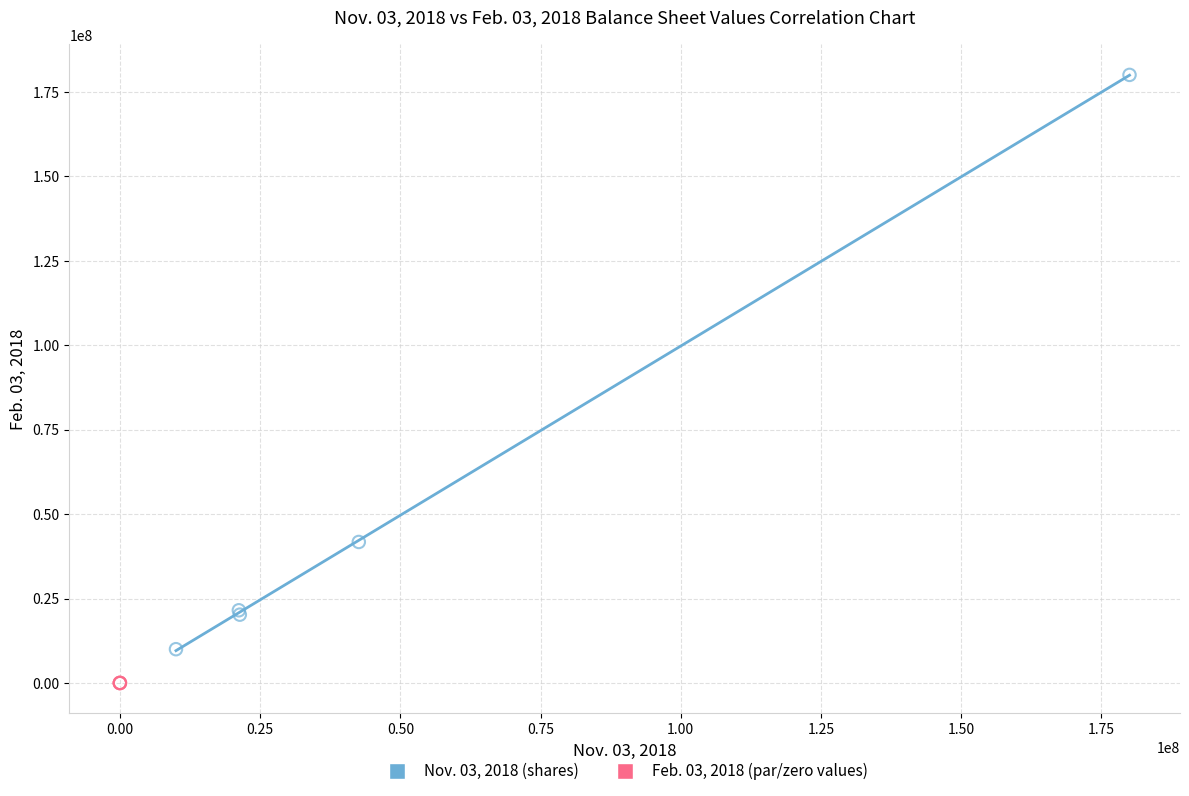

Which series reaches the maximum Y coordinate?

Nov. 03, 2018 (shares)